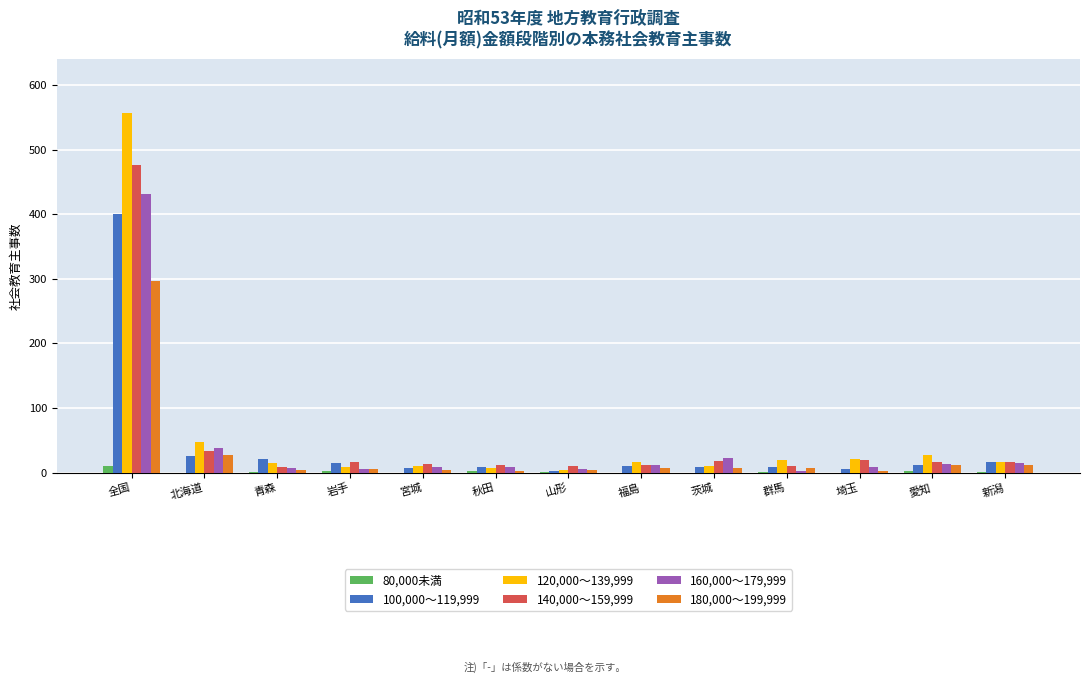

At which category is the sum across all series the highest?

全国